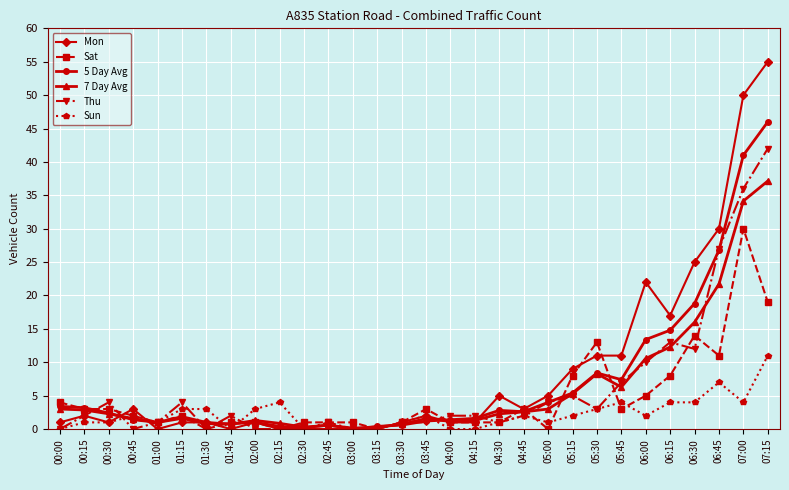

Is it true that 5 Day Avg equals 4.0 at 05:00?

True